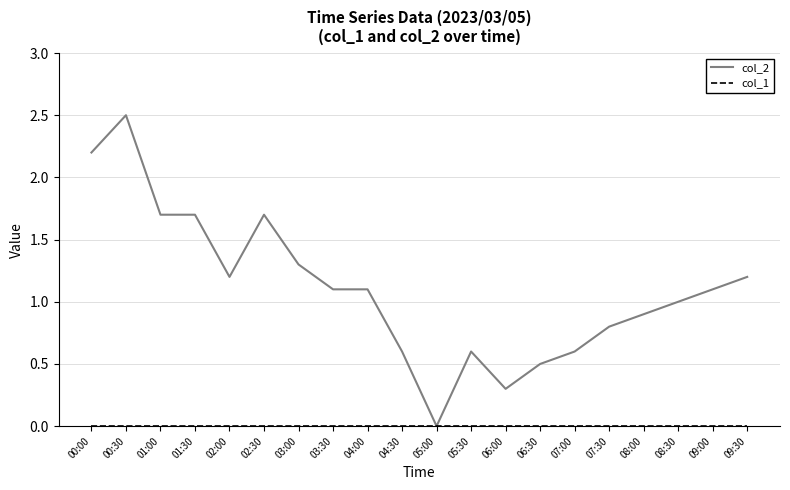

What is the spread (max minus min) of values at 03:30?

1.1